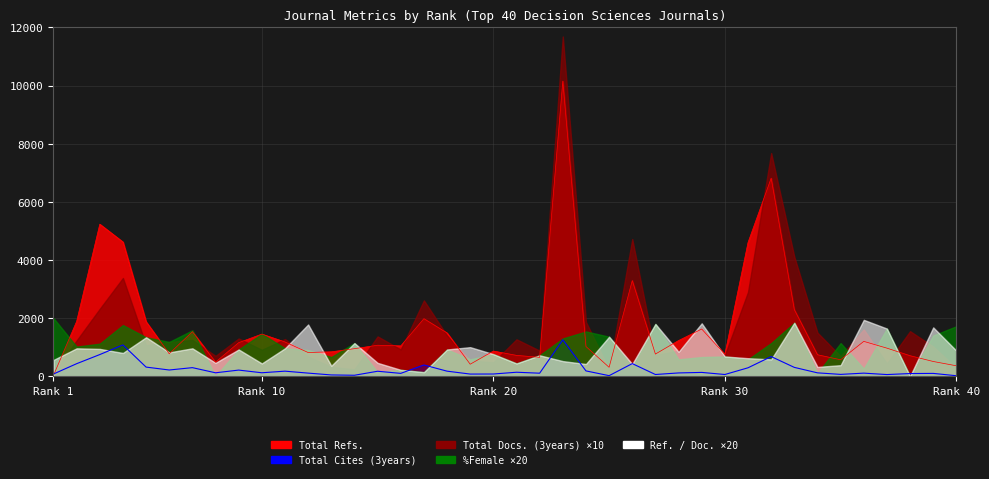

Rank the categories by Total Cites (3years) value from highest to lowest.

23, 4, 3, 32, 26, 2, 17, 5, 33, 7, 31, 6, 9, 24, 11, 18, 15, 21, 29, 10, 8, 34, 28, 12, 36, 22, 16, 39, 38, 1, 20, 19, 35, 27, 30, 37, 13, 14, 25, 40